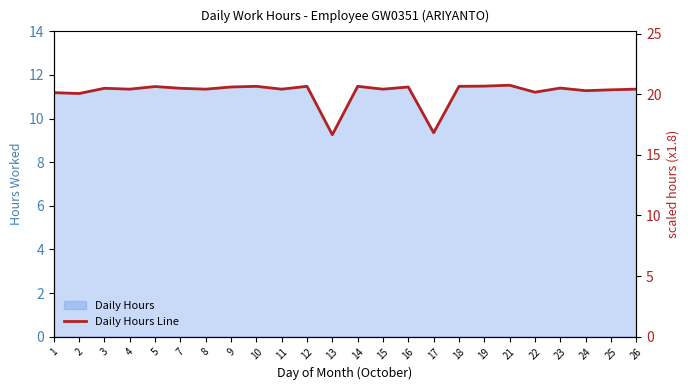

What is the approximate value at 16?

11.4